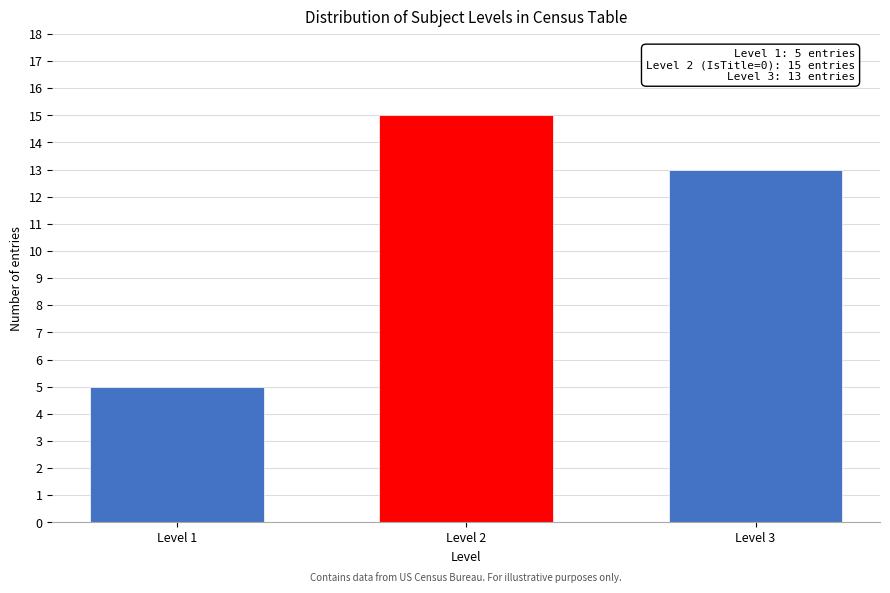

Reading left to right, what are all the values shown in this chart?

5	15	13